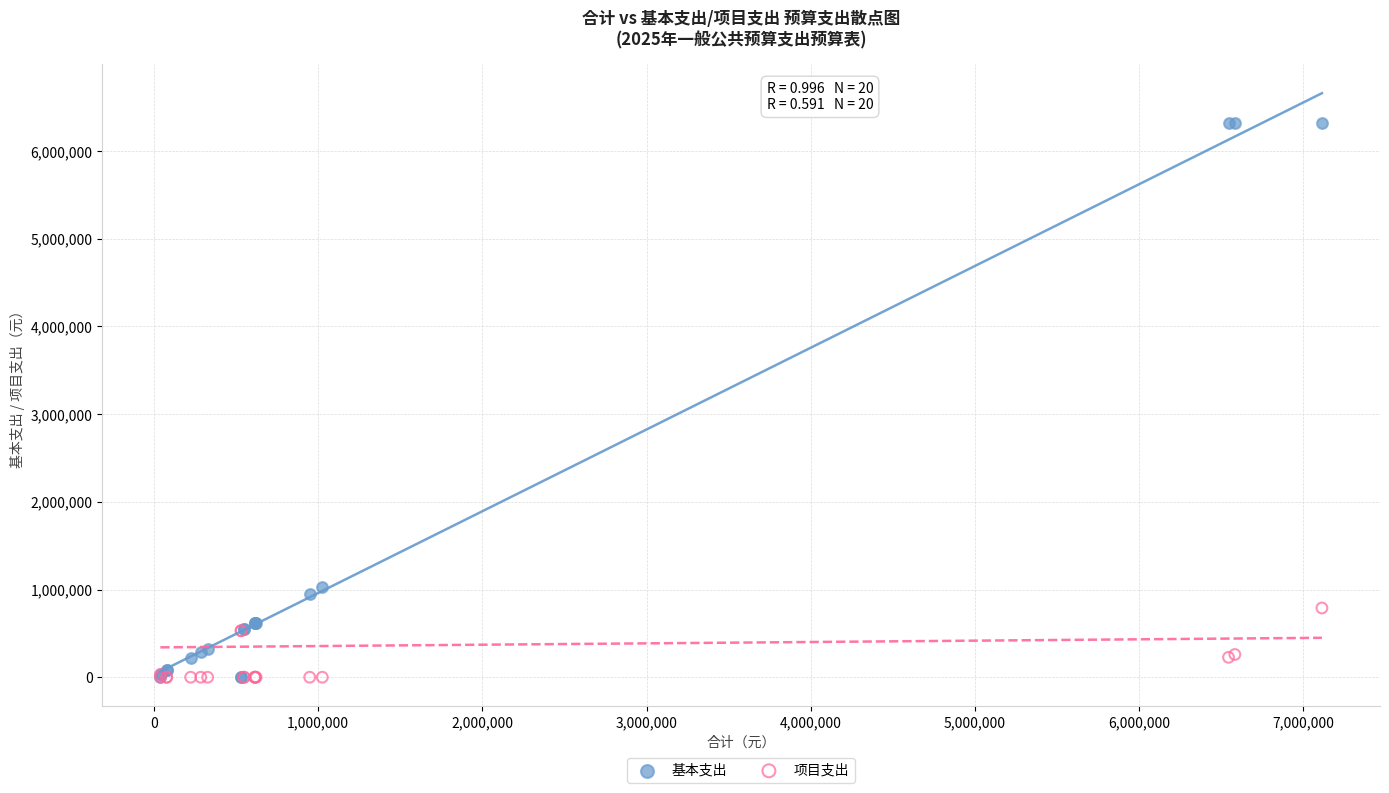

Which series reaches the maximum Y coordinate?

基本支出